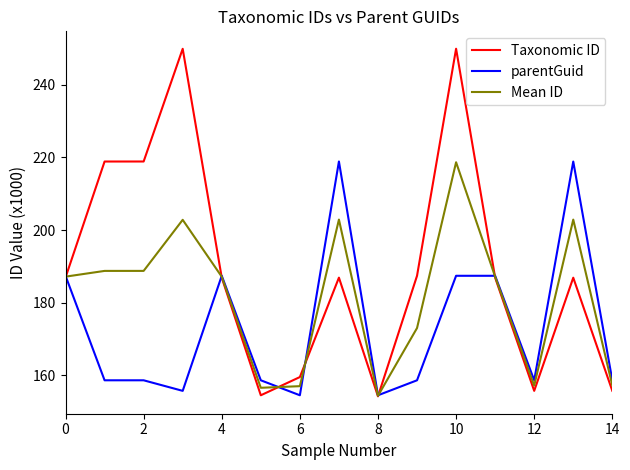

What is the lowest value of the Taxonomic ID series?

154.3